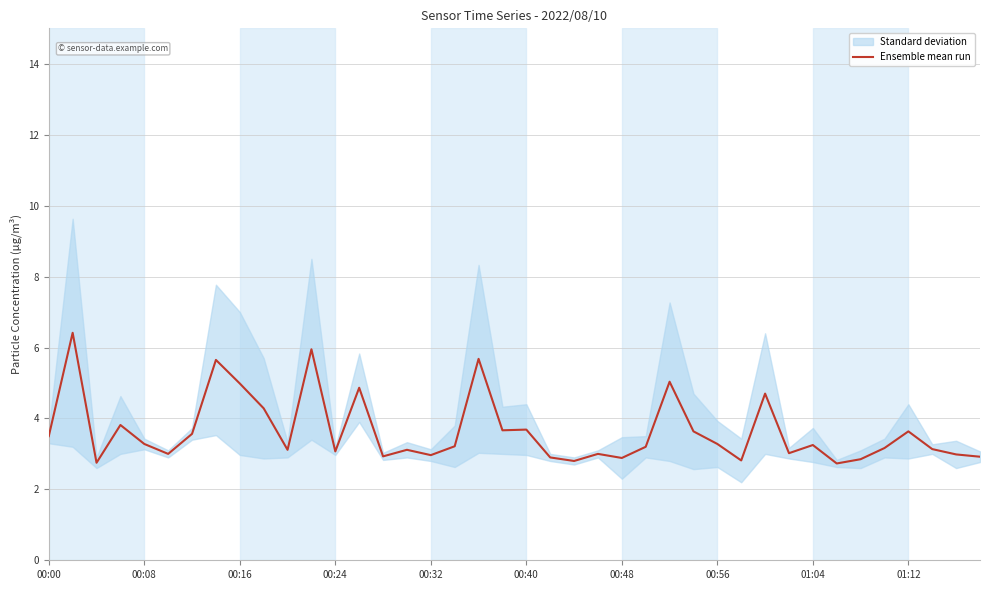

What is the lowest value of the Ensemble mean run series?

2.7